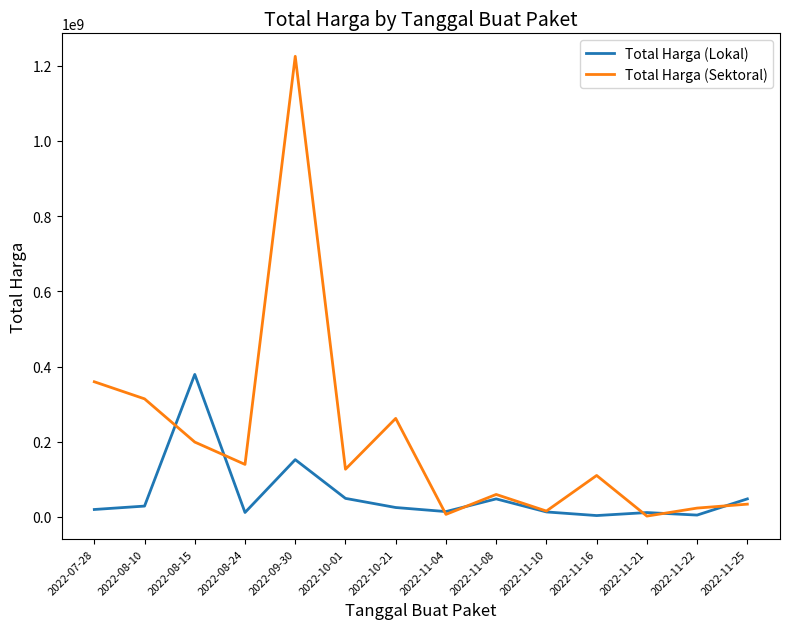

List the series in order of their overall mean, lowest first.

Total Harga (Lokal), Total Harga (Sektoral)